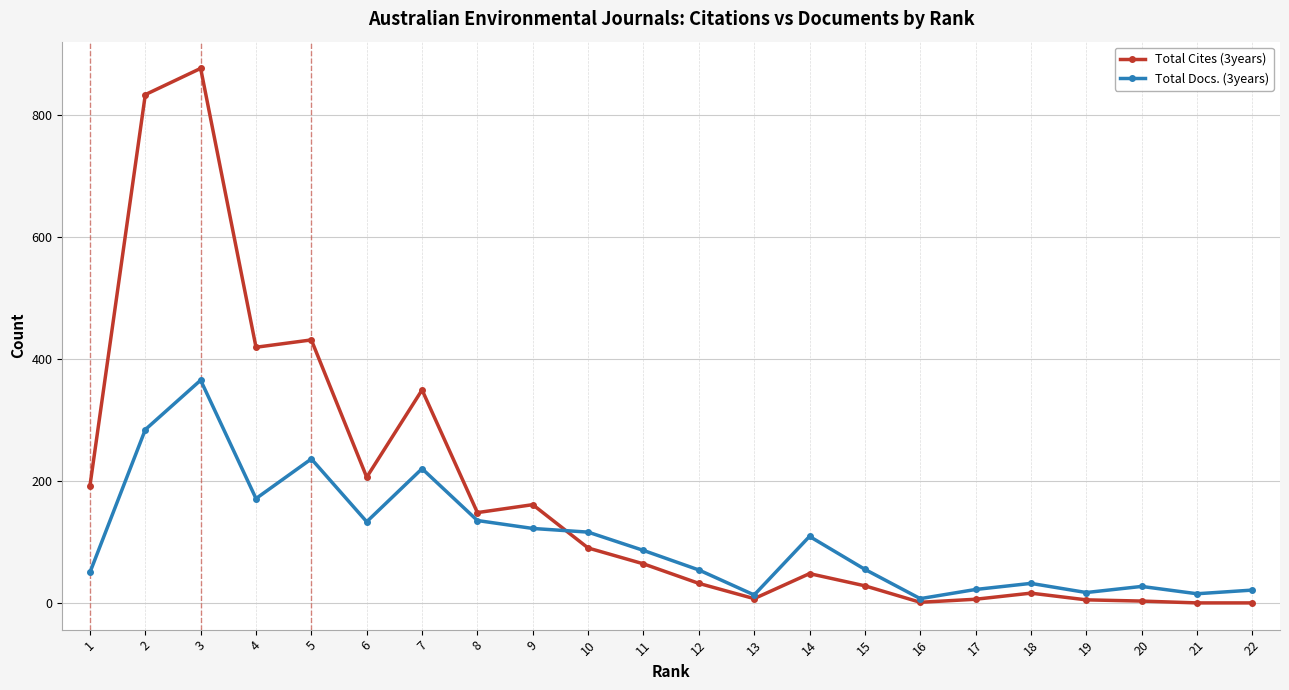

Between which two adjacent categories do Total Docs. (3years) and Total Cites (3years) first intersect?

9 and 10